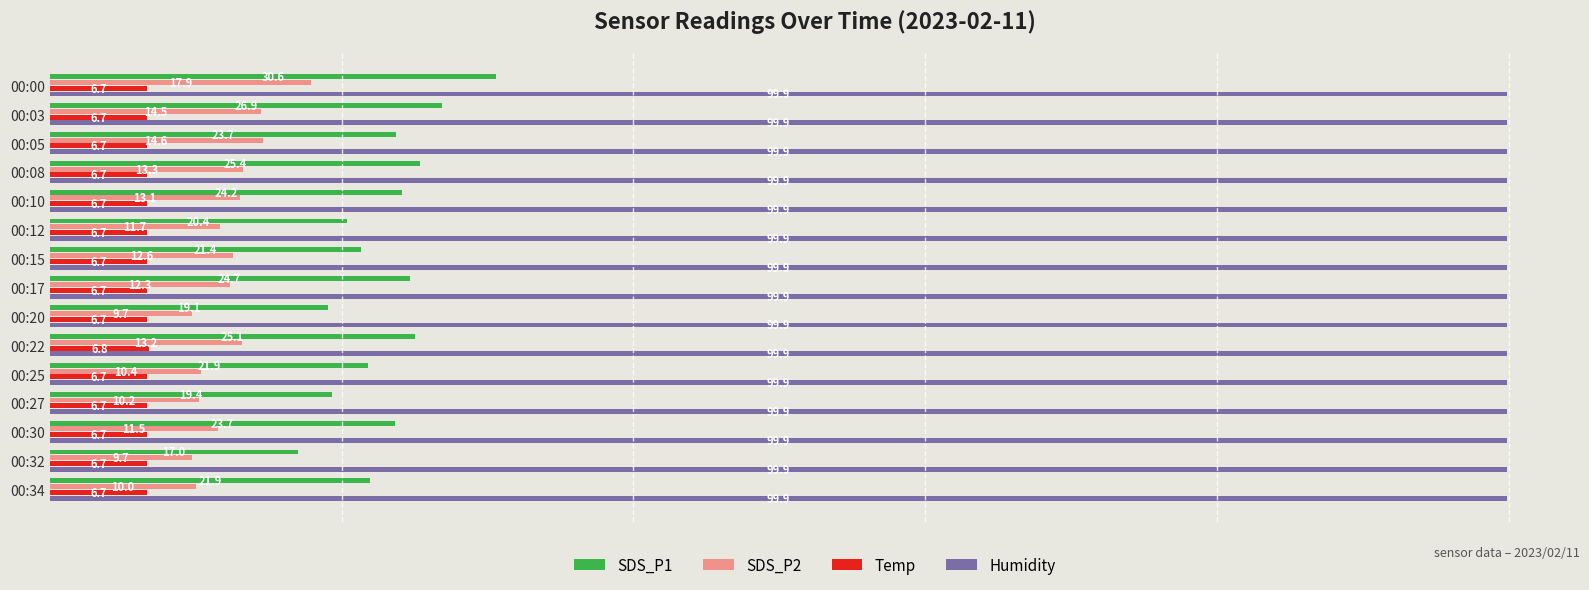

Rank the series at 00:12 from lowest to highest value.

Temp, SDS_P2, SDS_P1, Humidity